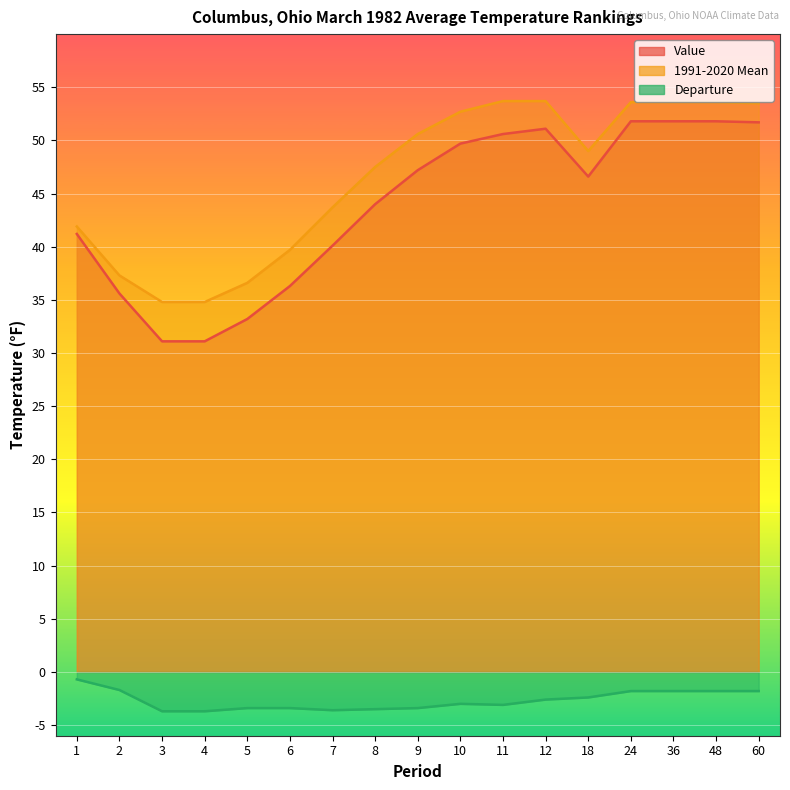

True or false: 1991-2020 Mean has a value of 87.9 at 24.

False